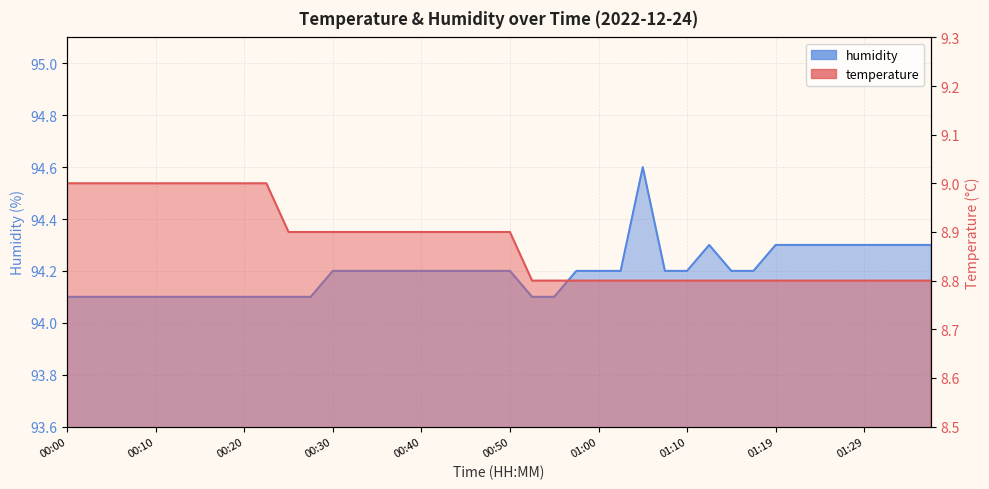

What is the value of the temperature point at the 39th from the left?

8.8